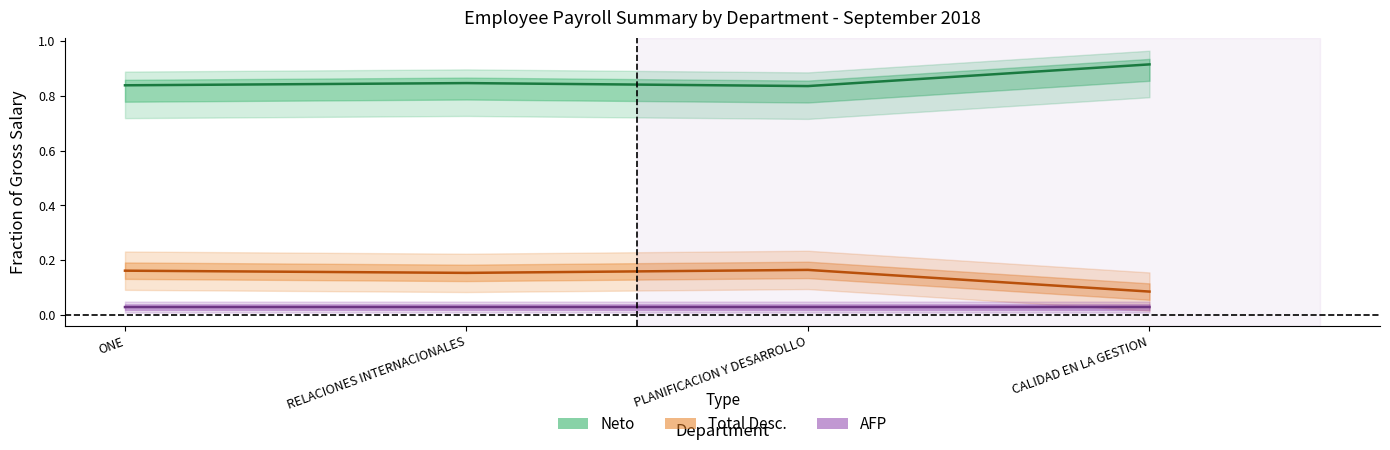

How many series are shown in this chart?

3